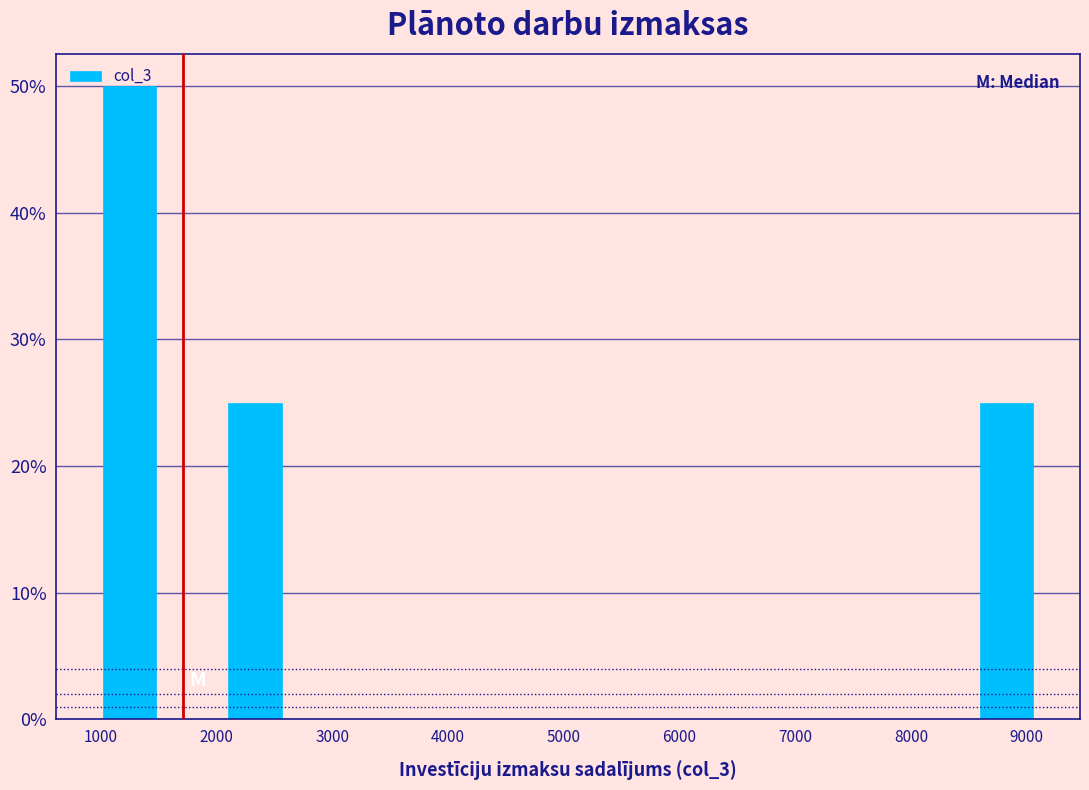

Reading left to right, transcribe this chart: for each bar, give the range it covers on the x-axis and its height. Neither the bar edges nor the heights are printed on the chart, so give them approximately, as read against the axes.

1000 to 1500: 50
1500 to 2100: 0
2100 to 2600: 25
2600 to 3100: 0
3100 to 3700: 0
3700 to 4200: 0
4200 to 4800: 0
4800 to 5300: 0
5300 to 5900: 0
5900 to 6400: 0
6400 to 6900: 0
6900 to 7500: 0
7500 to 8000: 0
8000 to 8600: 0
8600 to 9100: 25